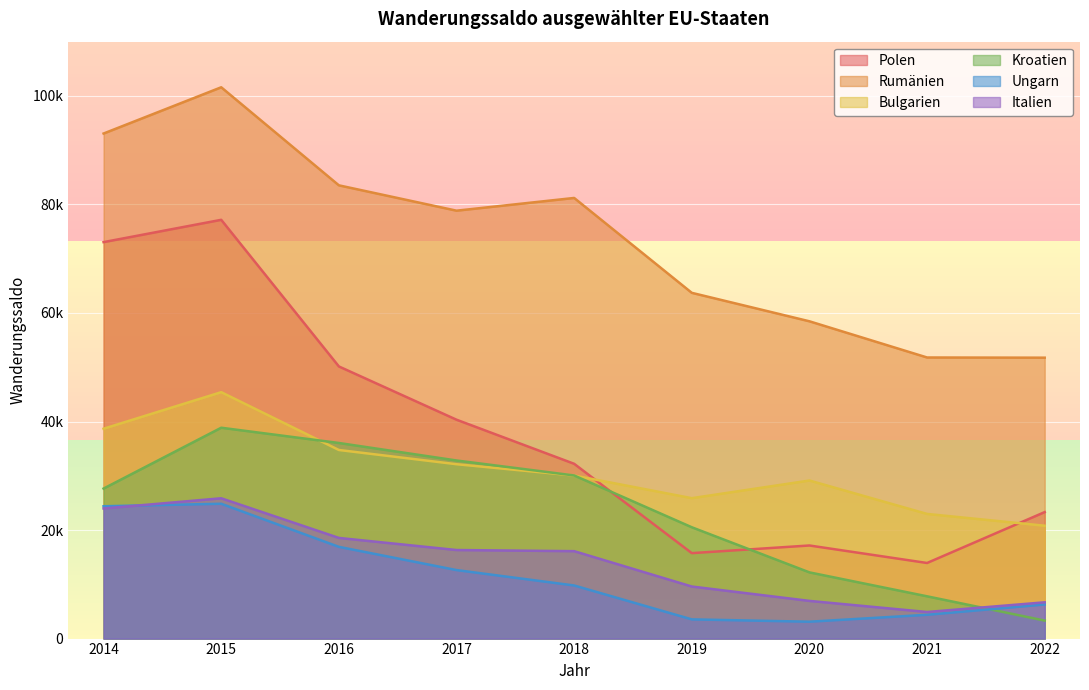

In Polen, how many points are higher than both neighbors (excluding endpoints)?

2